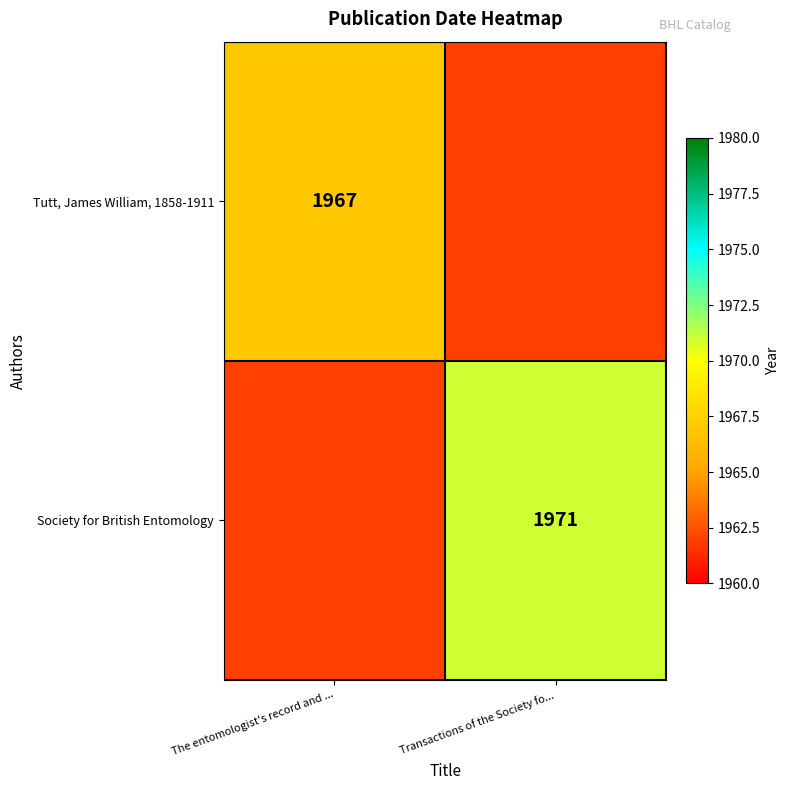

Is it true that Tutt, James William, 1858-1911 equals 1967 at The entomologist's record and ...?

True